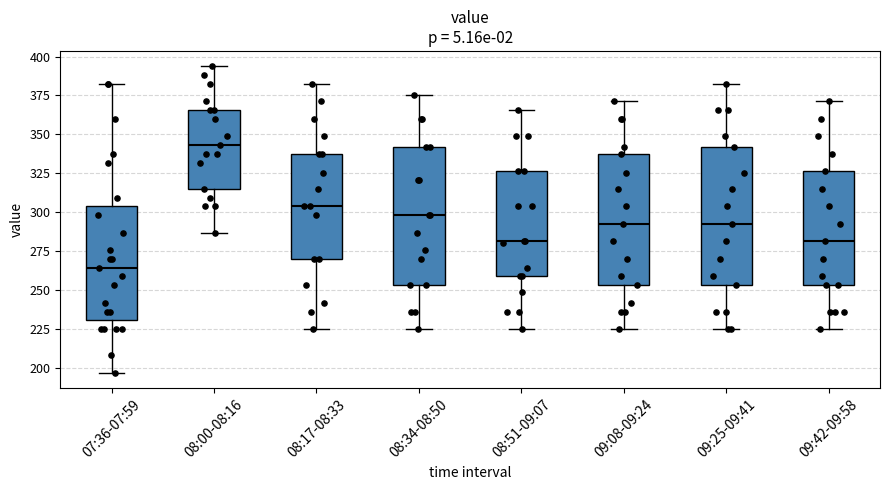

Which box has the highest median line?

08:00-08:16